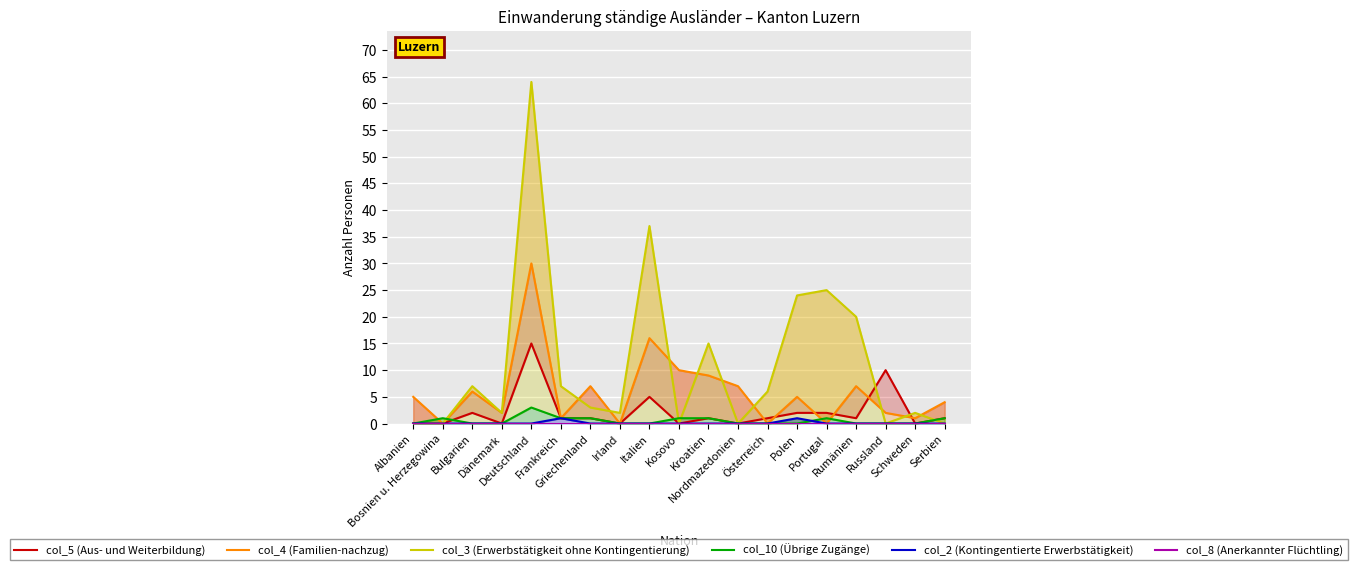

Is it true that col_4 (Familien-nachzug) equals 5 at Polen?

True